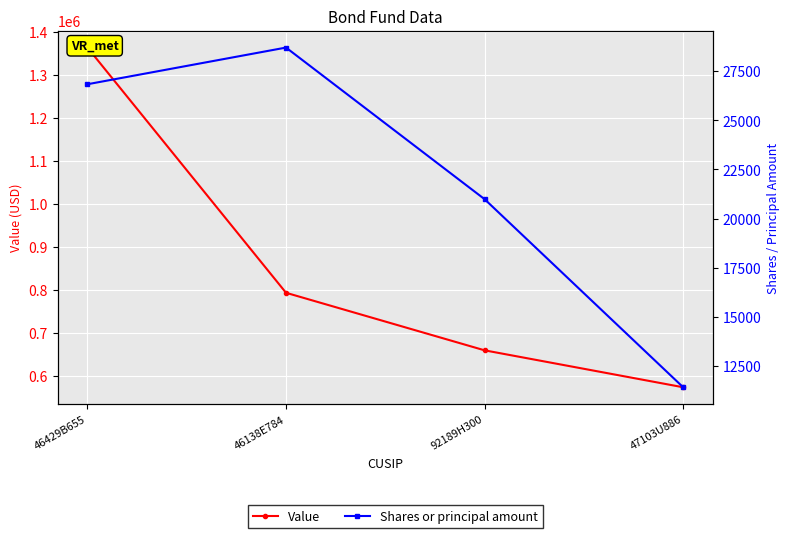

True or false: Value has a value of 1364000 at 46429B655.

True